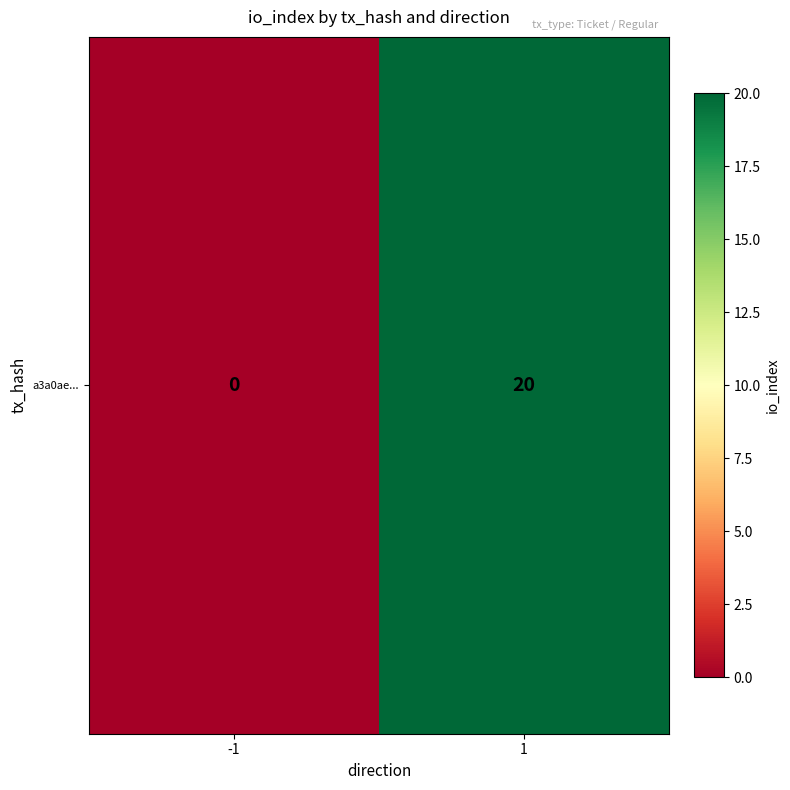

Reading left to right, extract all data points from this chart.

0	20